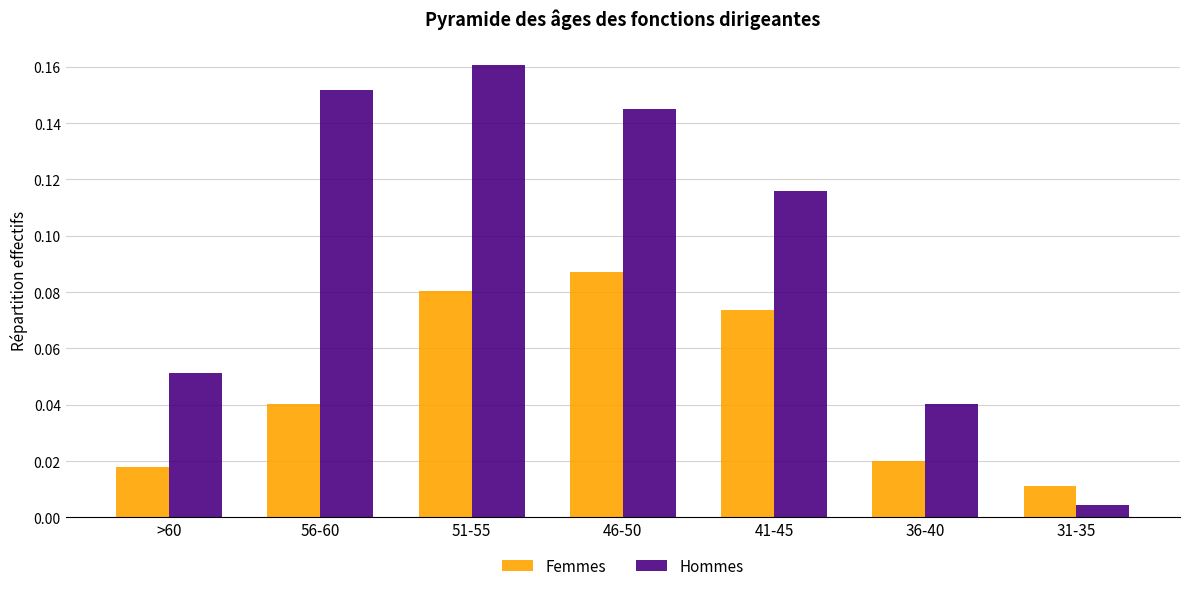

Which series has the widest spread of values?

Hommes